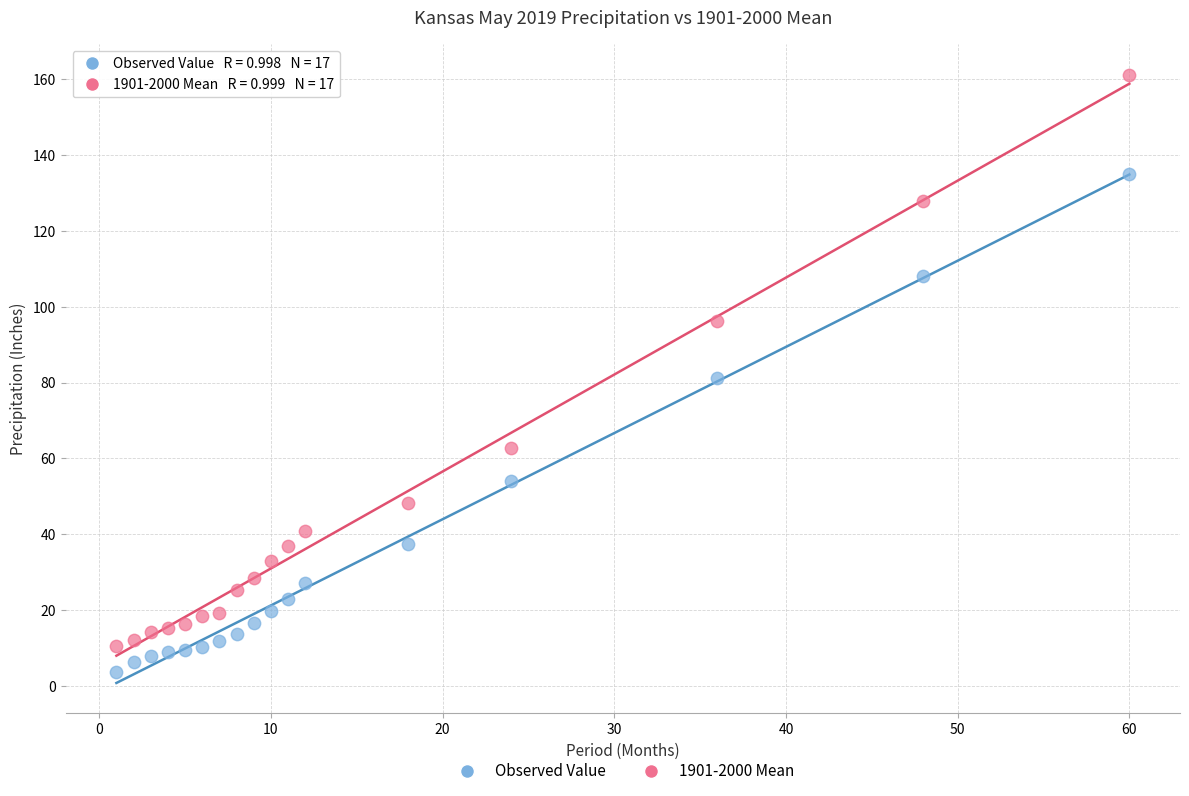

In the Observed Value series, what Y value is closest to 85?

96.2